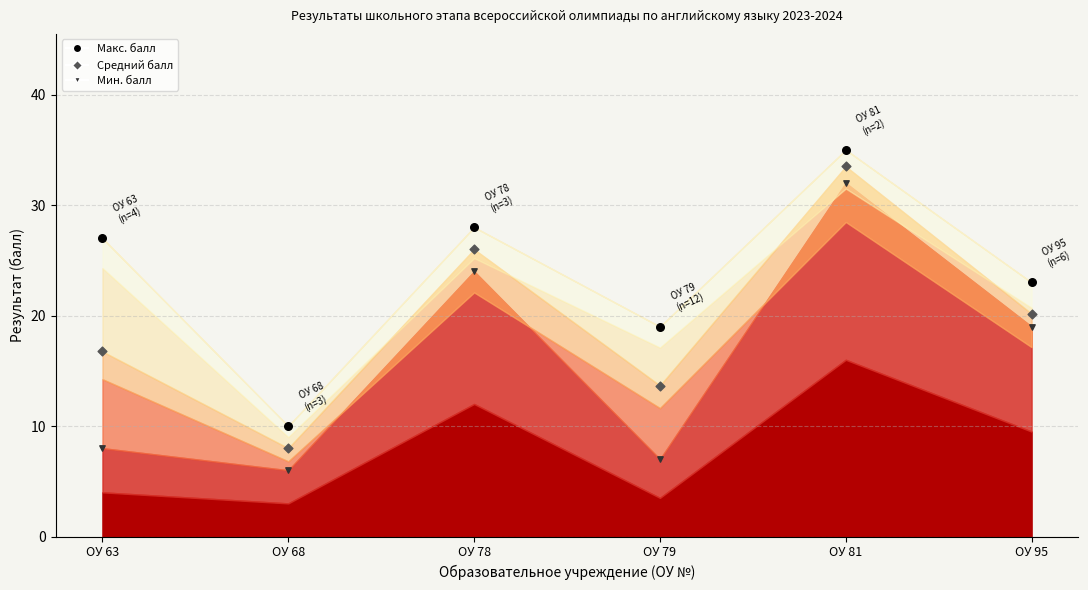

Which series contains the lowest Y value?

Мин. балл